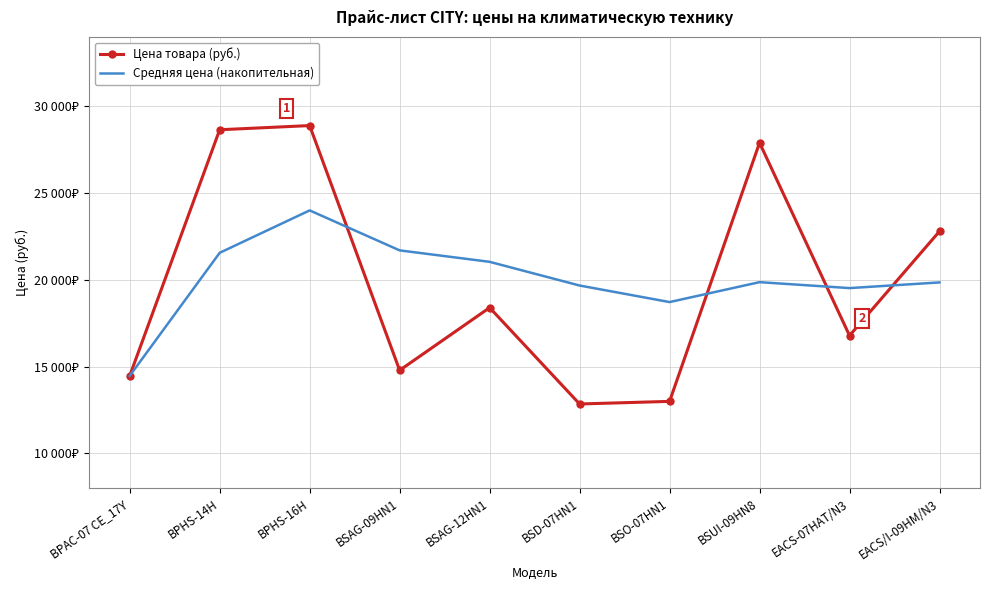

What is the sum of the Цена товара (руб.) values at EACS-07HAT/N3 and BSAG-12HN1?

35190.0